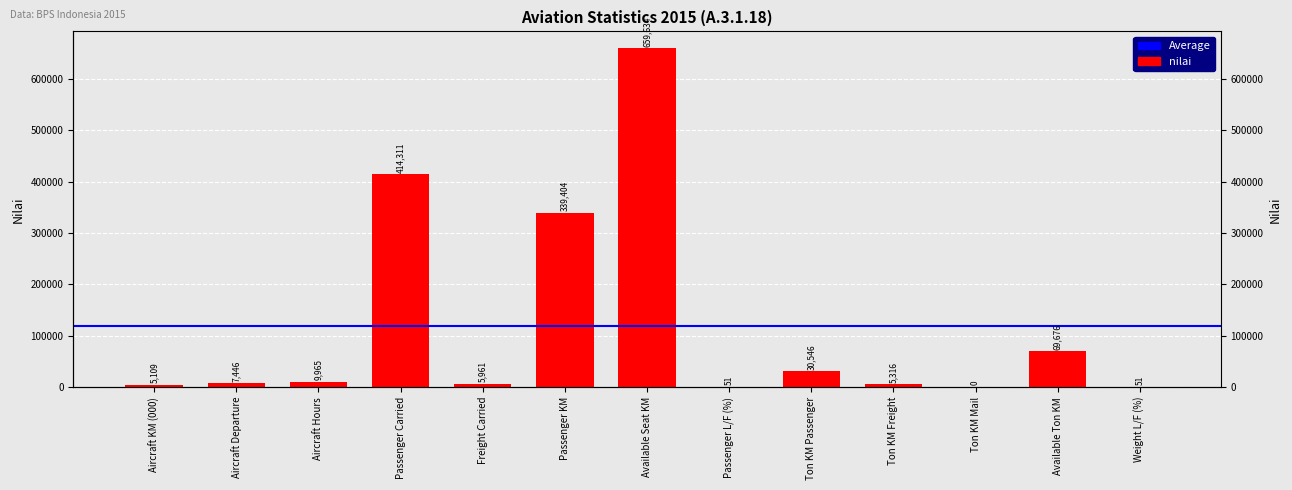

What is the sum of the values at Ton KM Mail and Available Ton KM?

69676